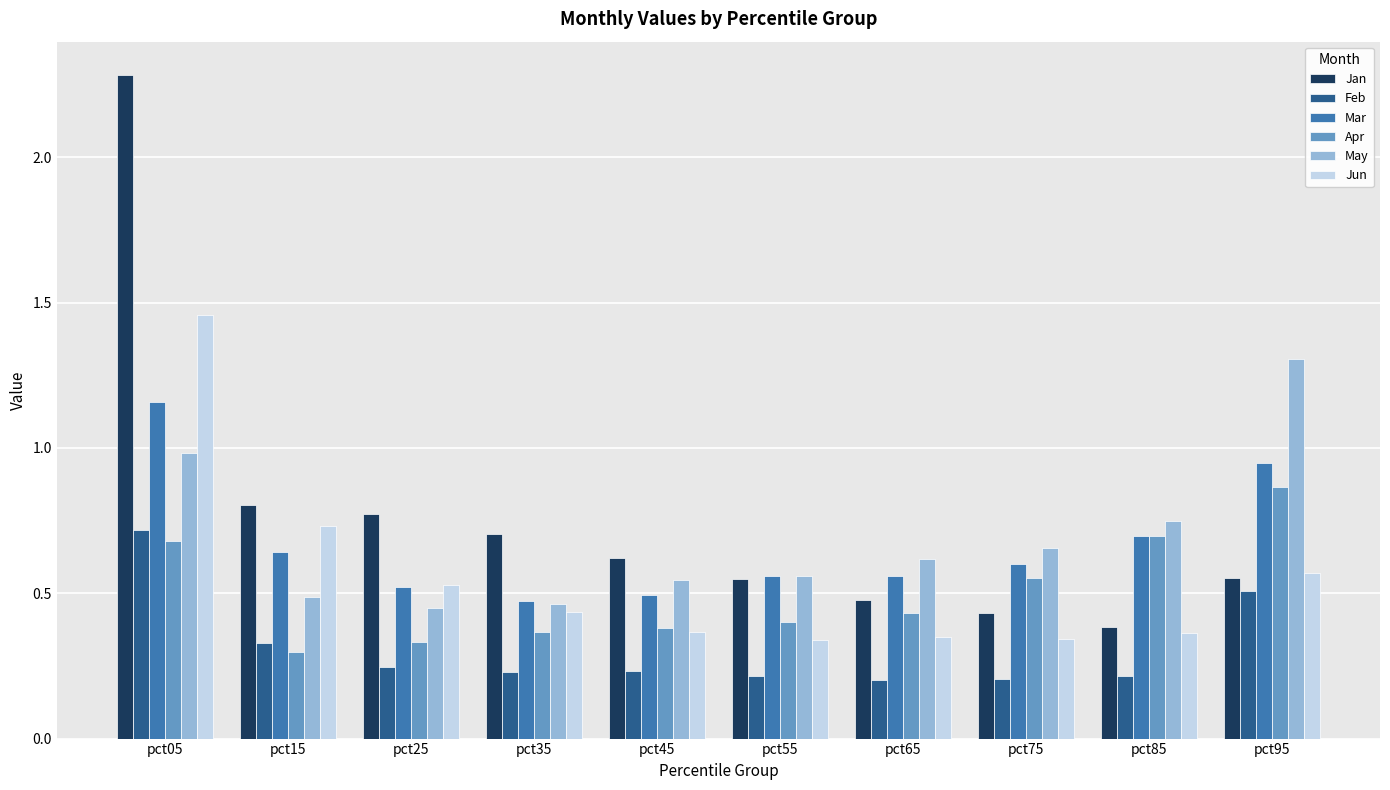

Which category has the highest value across all series?

pct05